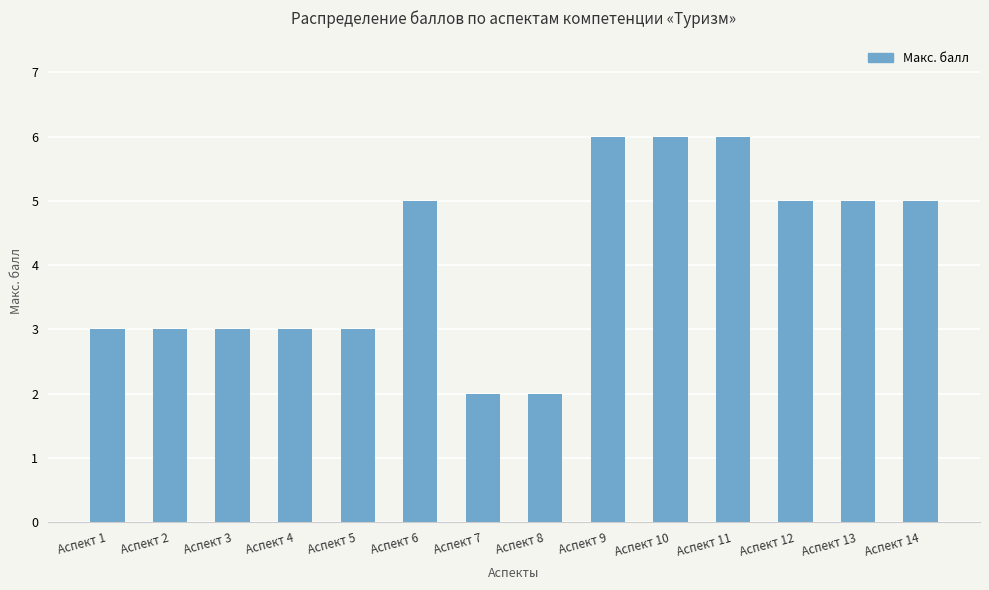

What is the value of the 12th bar from the left?

5